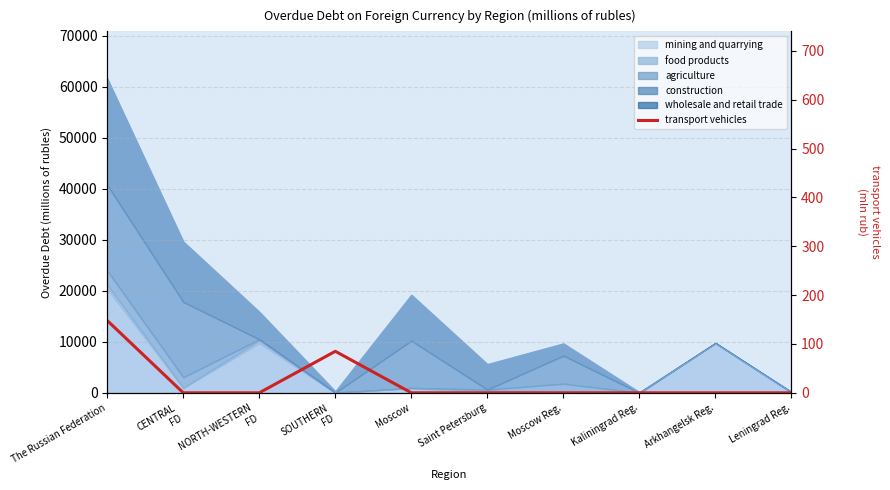

The chart shows a value of 0 at Moscow Reg.. True or false?

True